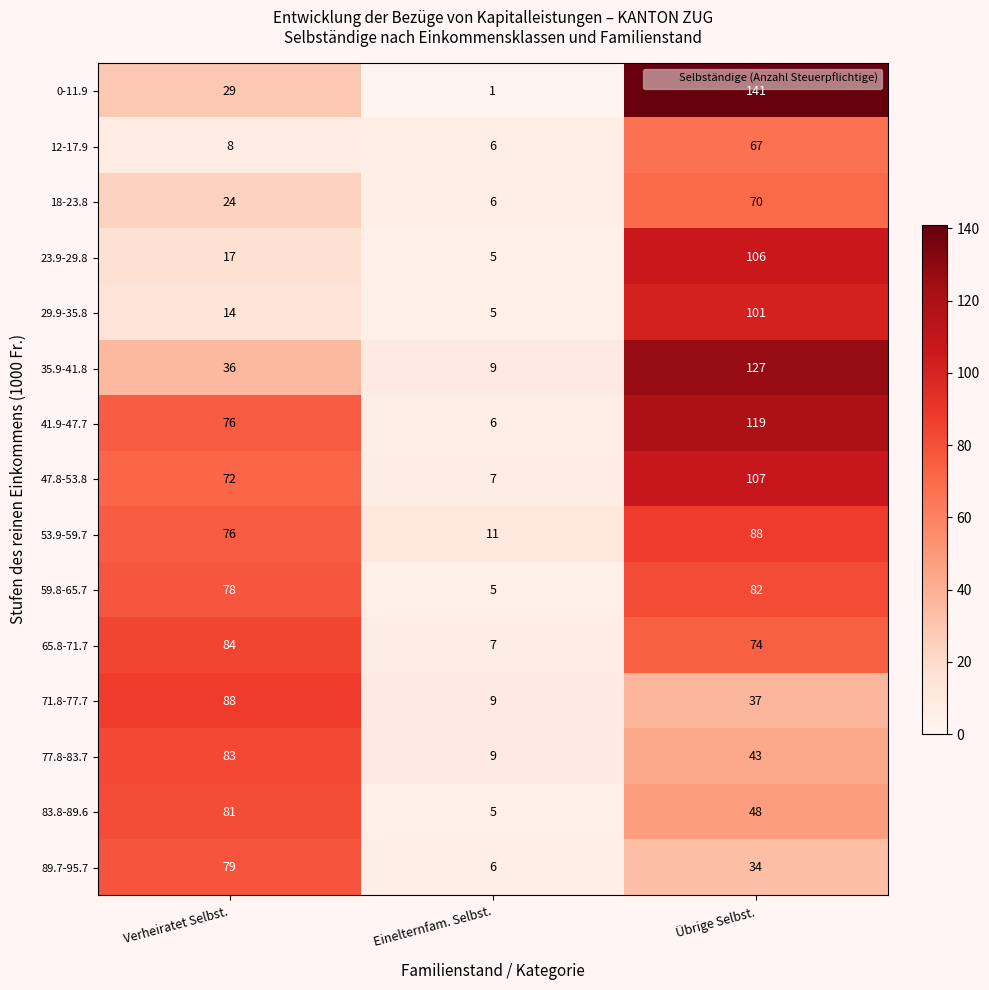

The value of 53.9-59.7 at Verheiratet Selbst. is 76. True or false?

True